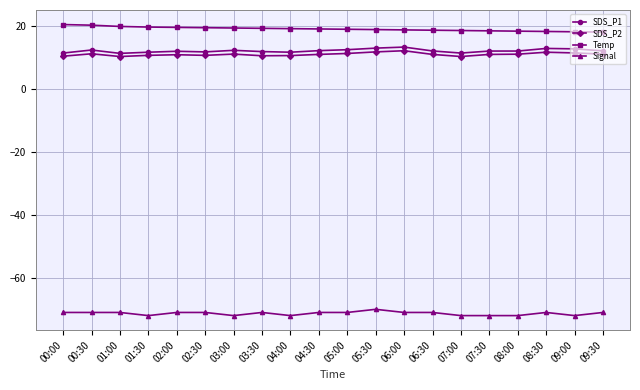

What are all the series names shown in the legend?

SDS_P1, SDS_P2, Temp, Signal